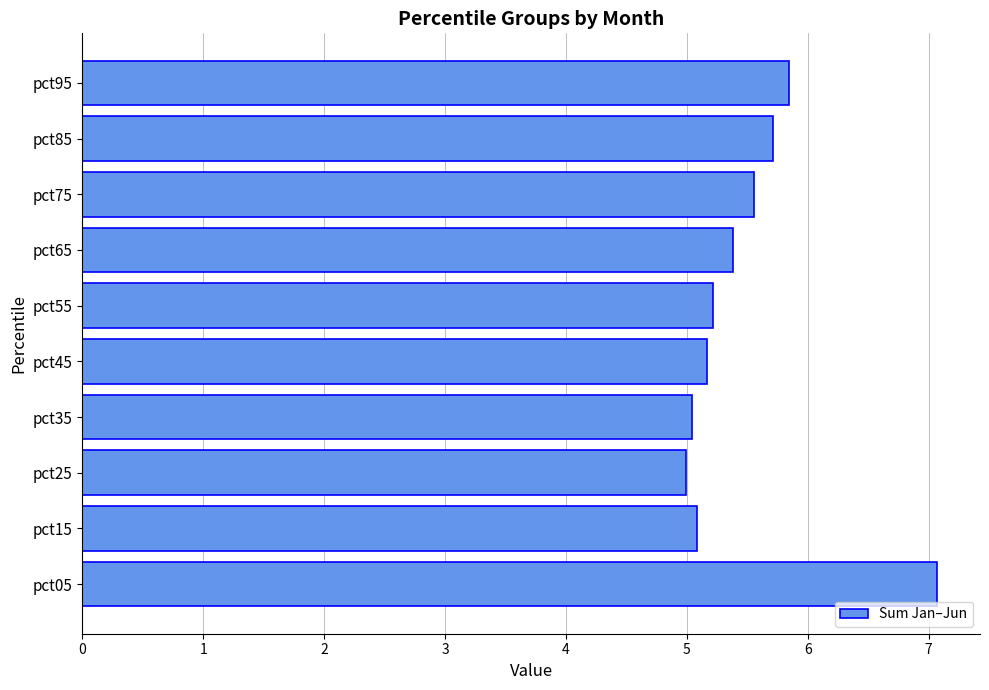

What is the change in value from pct65 to pct85?

+0.3